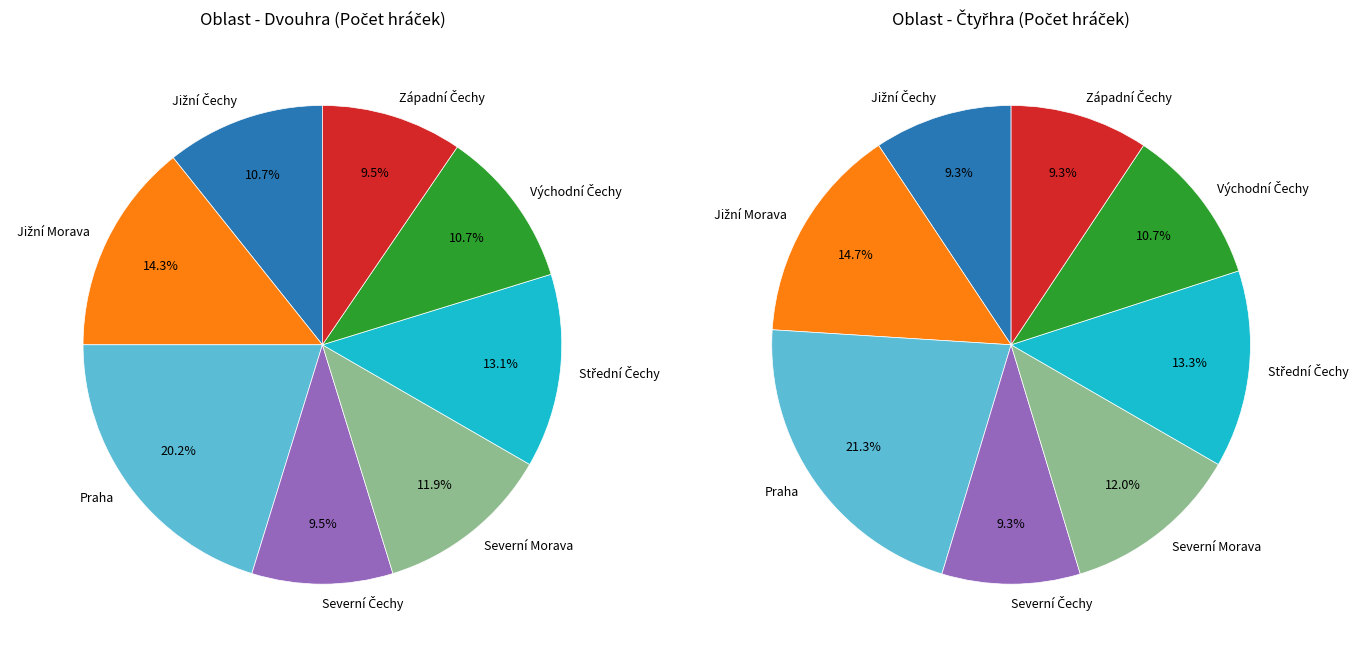

Combined, do Jižní Čechy and Střední Čechy account for over 50%?

No